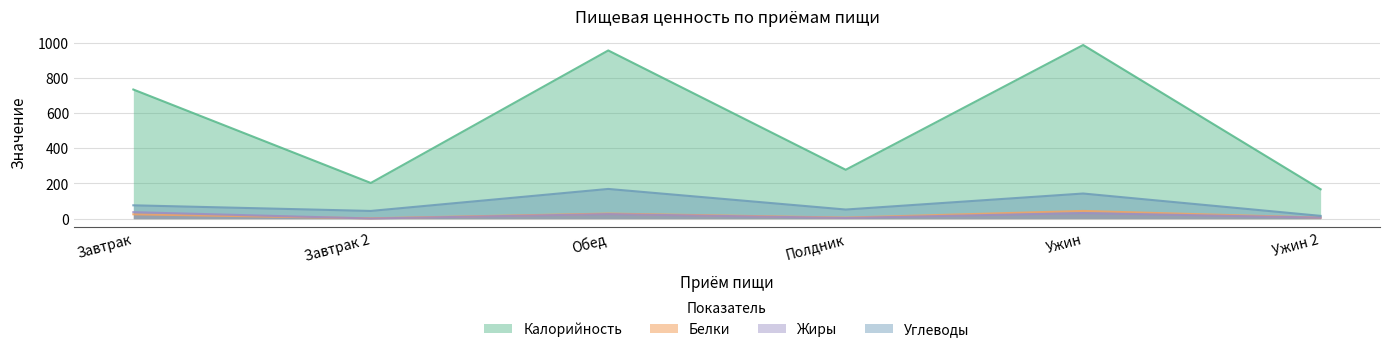

What is the difference between the maximum and minimum values in the Калорийность series?

820